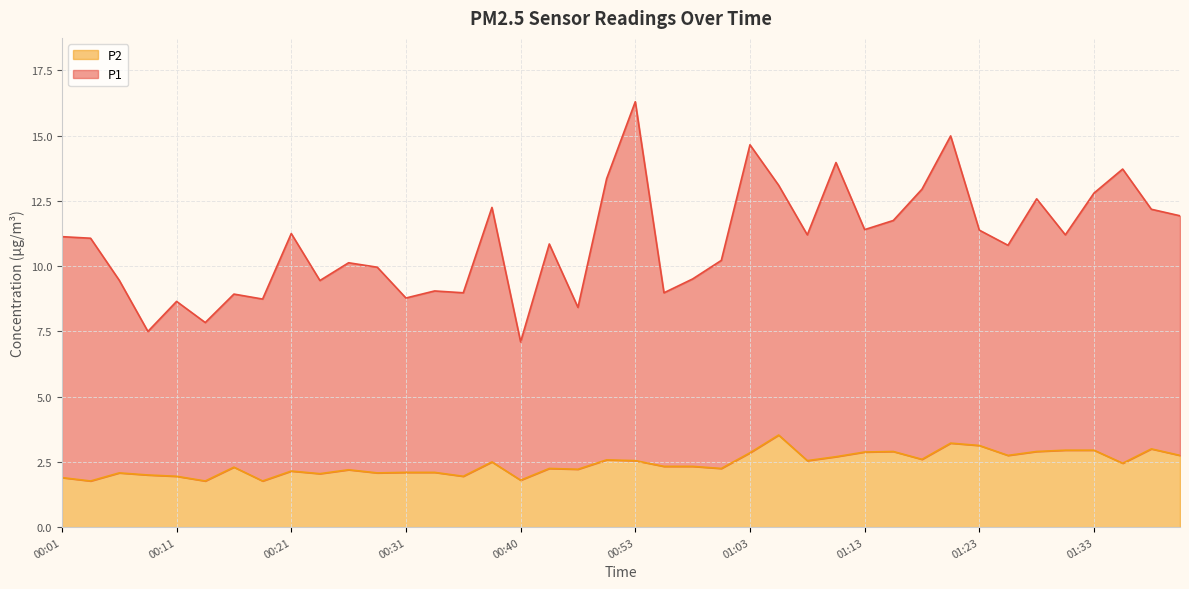

Which series has the widest spread of values?

P1